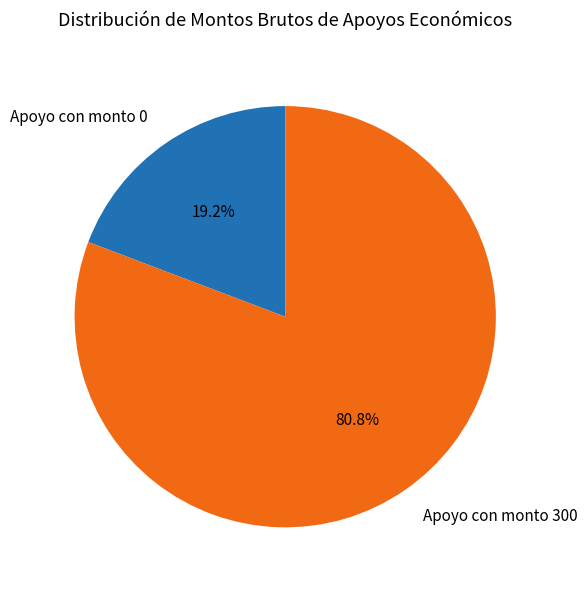

What portion of the pie excludes Apoyo con monto 0?

80.8%